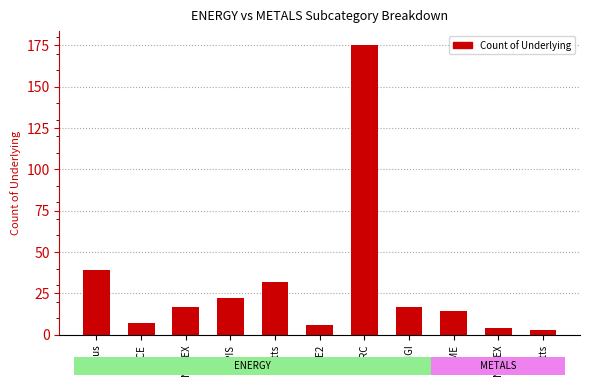

What is the greatest value displayed?

175